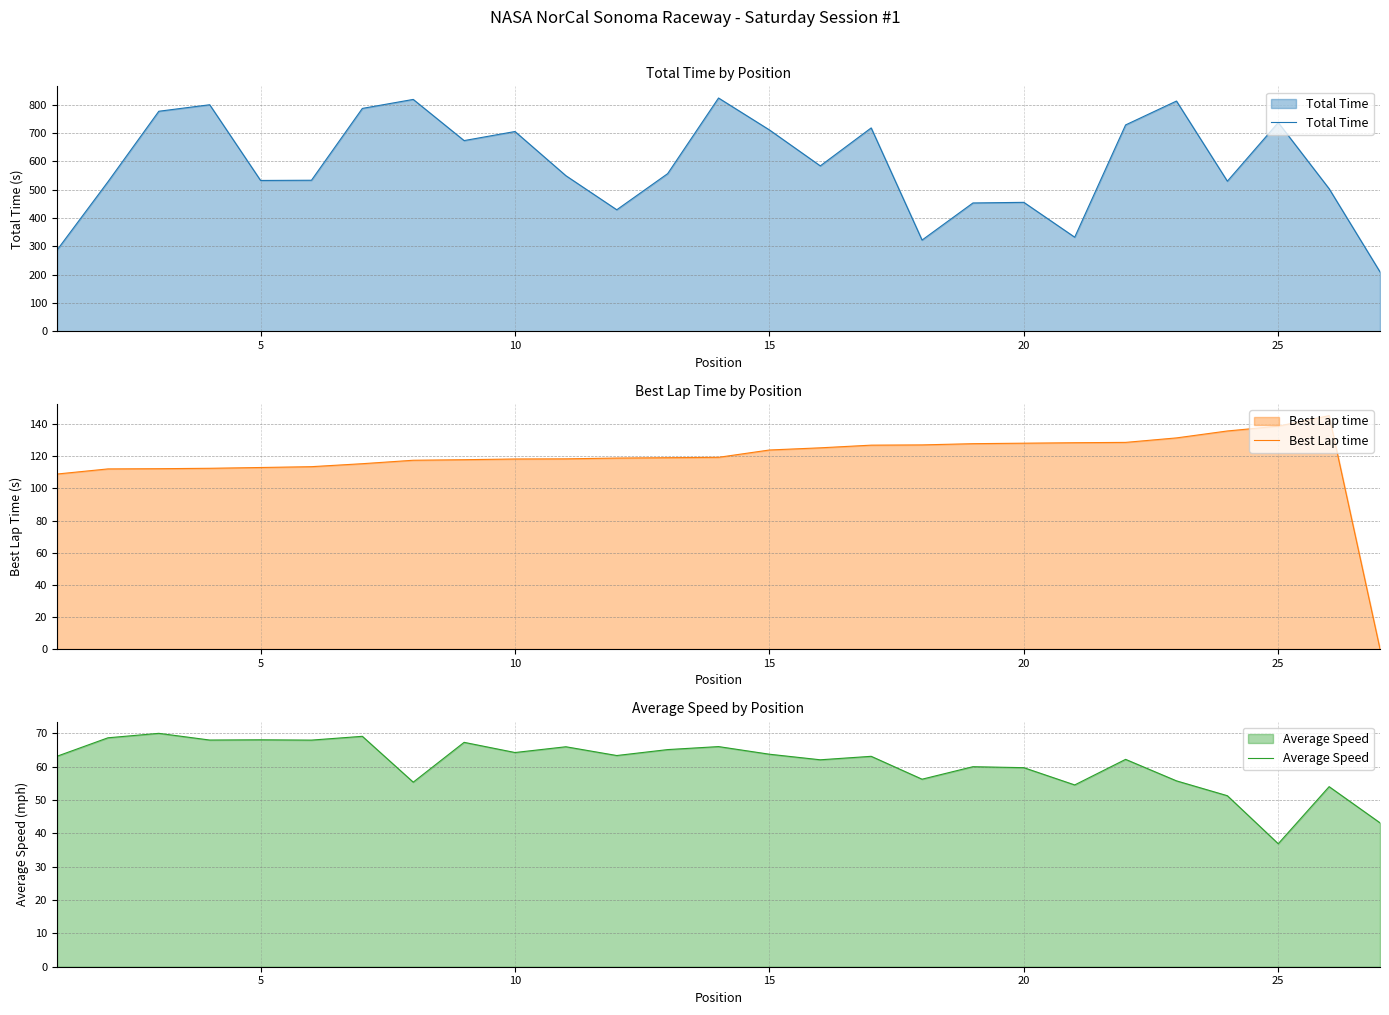

What is the greatest value displayed?

824.1